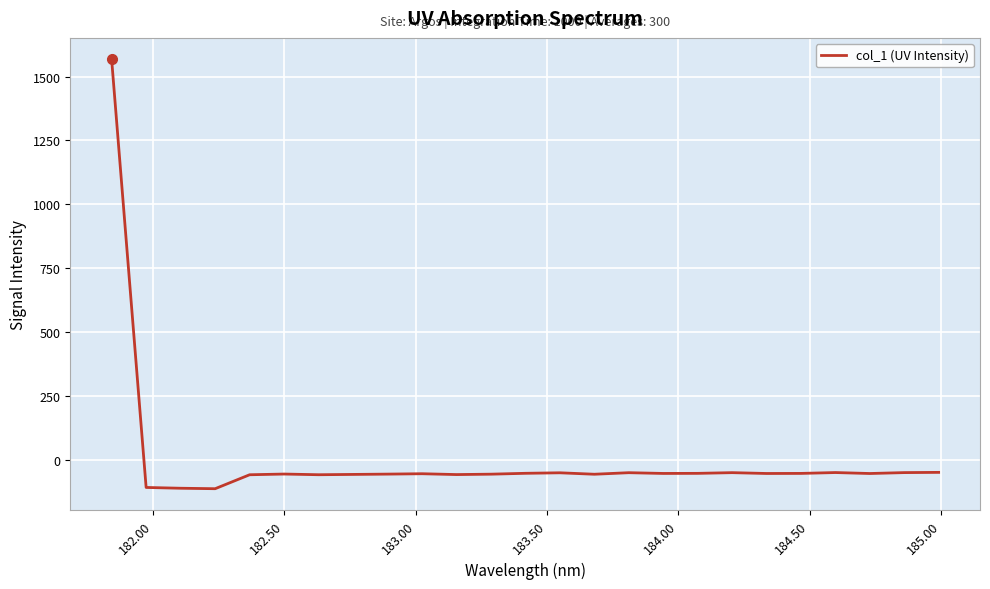

Is this an area chart (filled region under the line)?

No